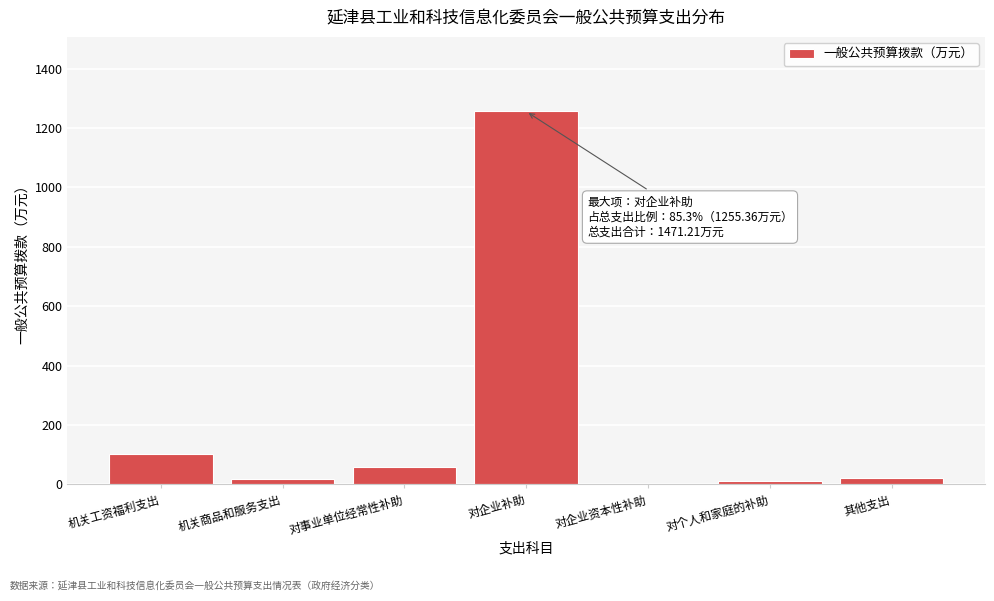

What is the greatest value displayed?

1255.4